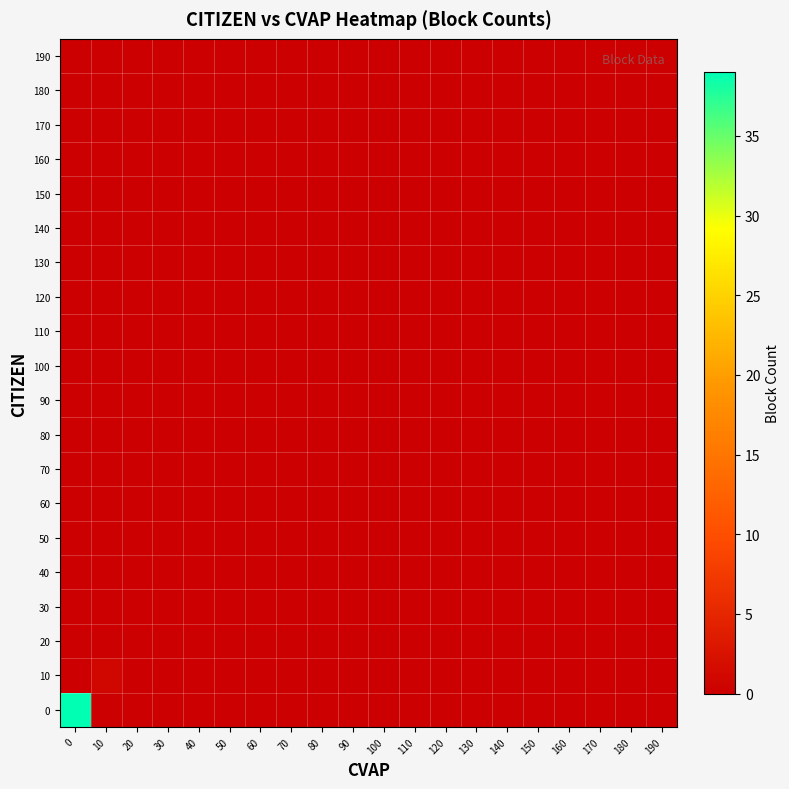

Rank the series at 60 from highest to lowest value.

0, 10, 20, 30, 40, 50, 60, 70, 80, 90, 100, 110, 120, 130, 140, 150, 160, 170, 180, 190